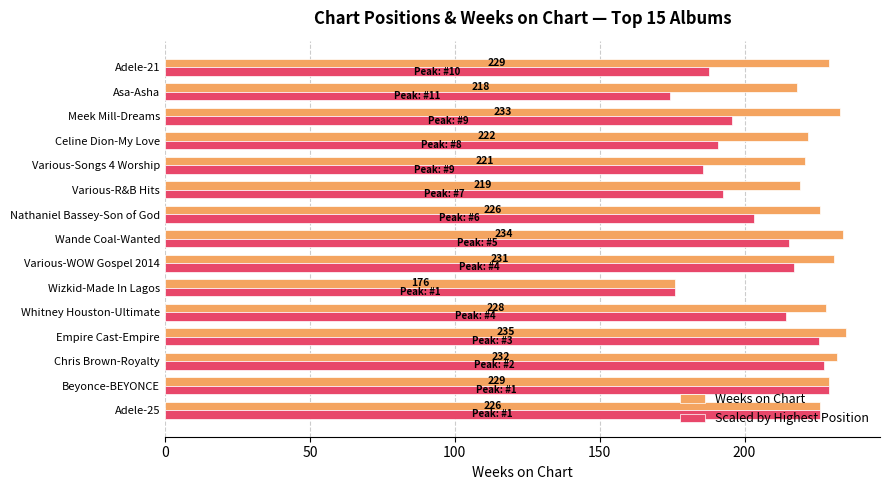

What are all the series names shown in the legend?

Weeks on Chart, Scaled by Highest Position